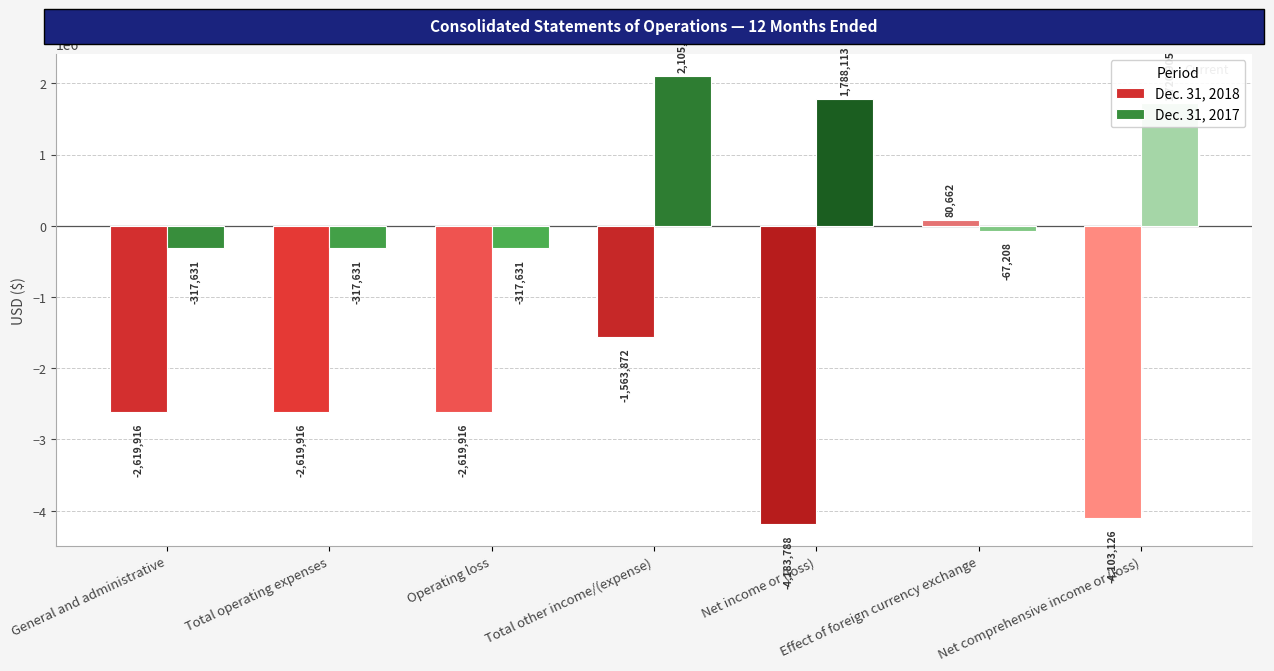

What is the average value of the Dec. 31, 2018 series?

-2518553